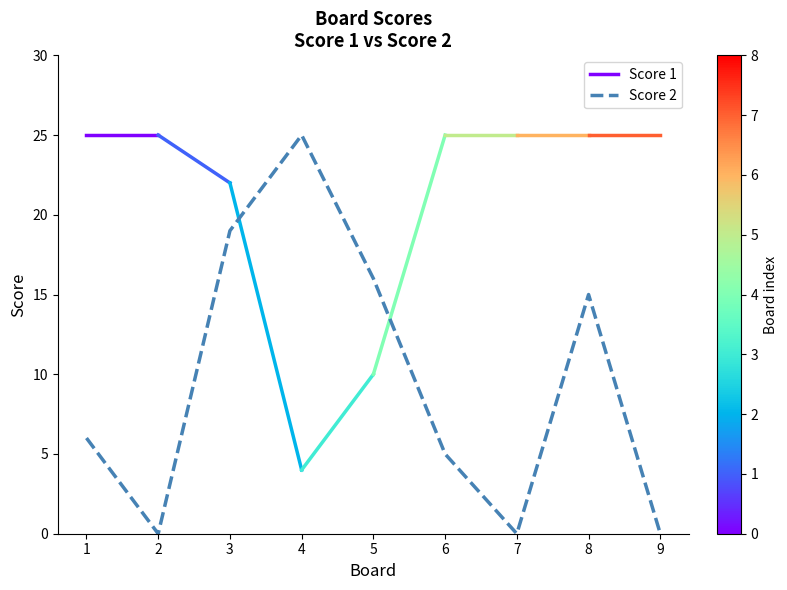

Is it true that the value at 3 is 19?

True